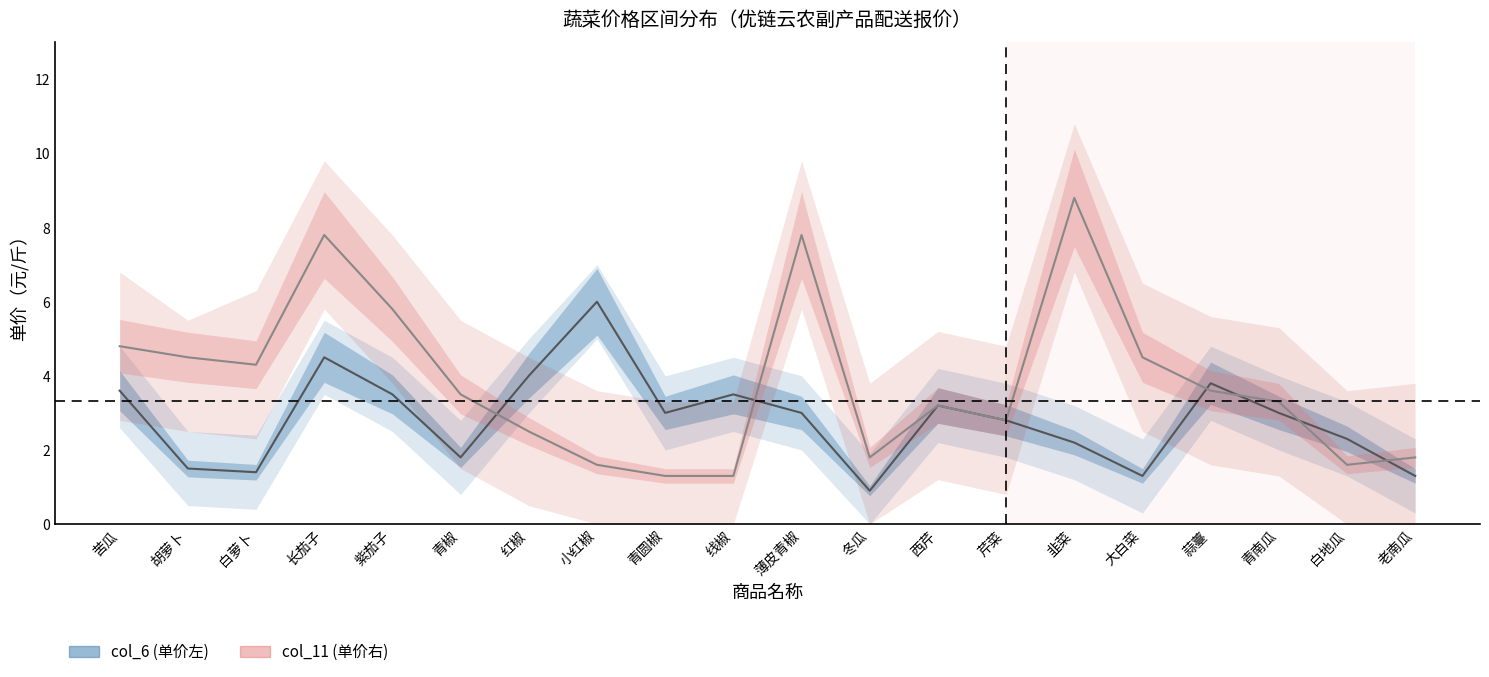

Between which two adjacent categories do col_6 (单价左) and col_11 (单价右) first intersect?

青椒 and 红椒